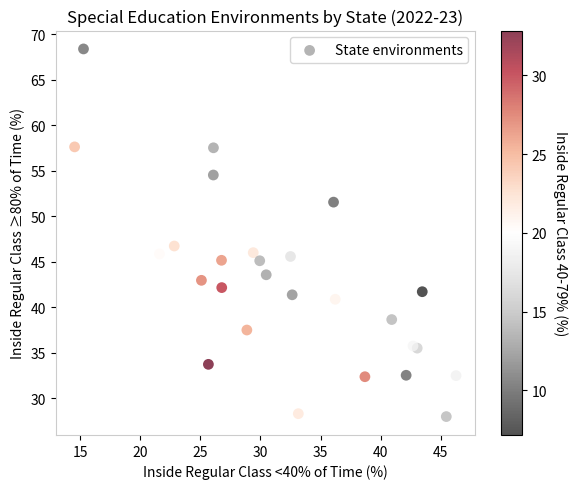

What is the range of Y values (max minus min)?

40.4